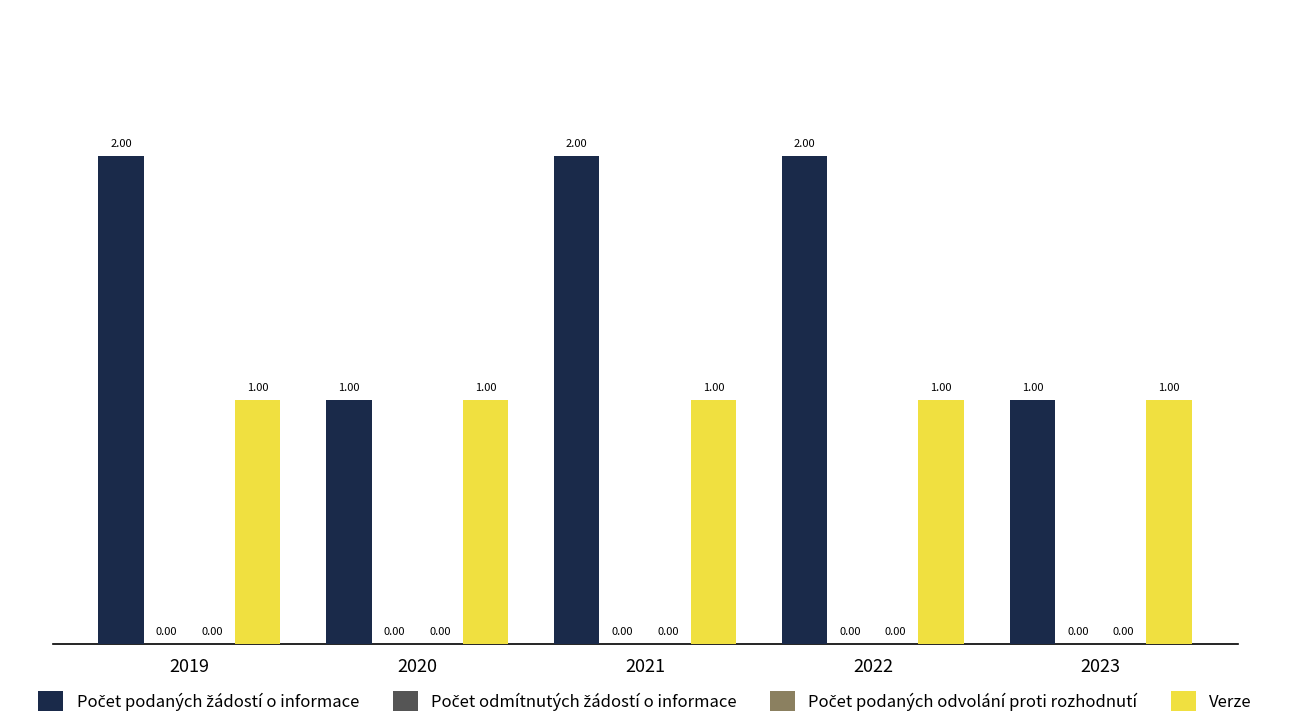

Reading right to left, list all the values displayed in this chart.

Počet podaných žádostí o informace: 1	2	2	1	2
Počet odmítnutých žádostí o informace: 0	0	0	0	0
Počet podaných odvolání proti rozhodnutí: 0	0	0	0	0
Verze: 1	1	1	1	1